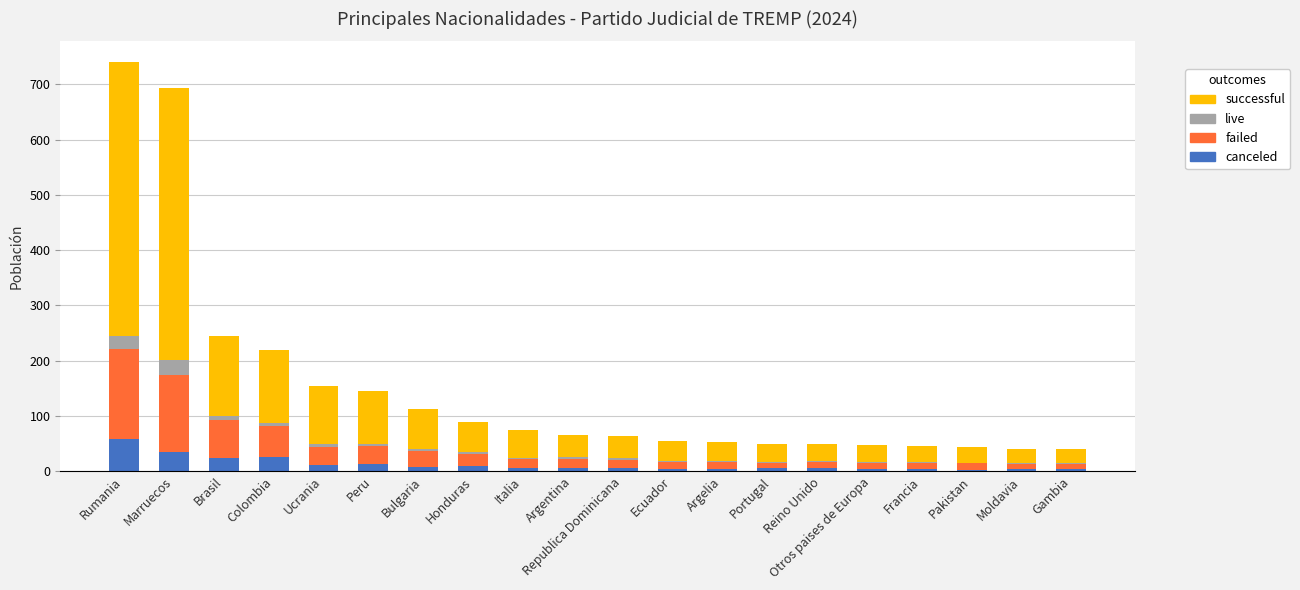

What is the difference between the maximum and minimum values in the live series?

27